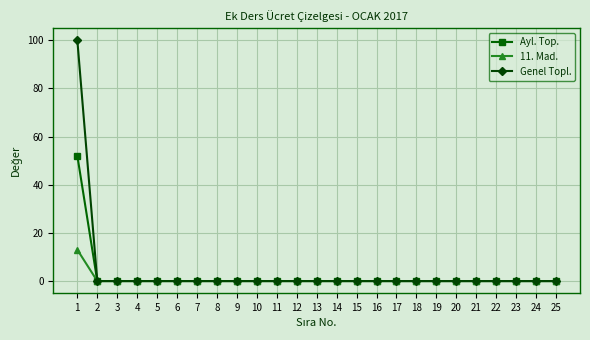

The value of 11. Mad. at 25 is -5. True or false?

False